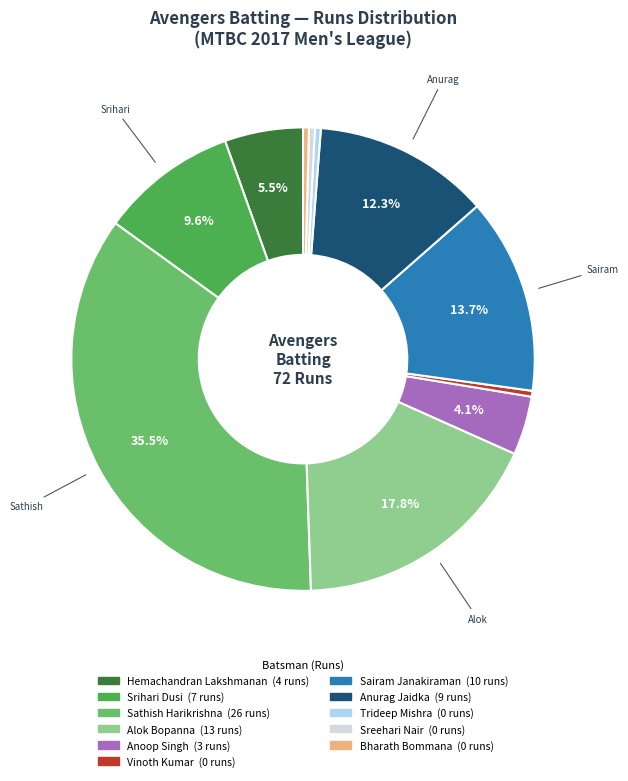

Between Vinoth Kumar and Srihari Dusi, which is larger?

Srihari Dusi